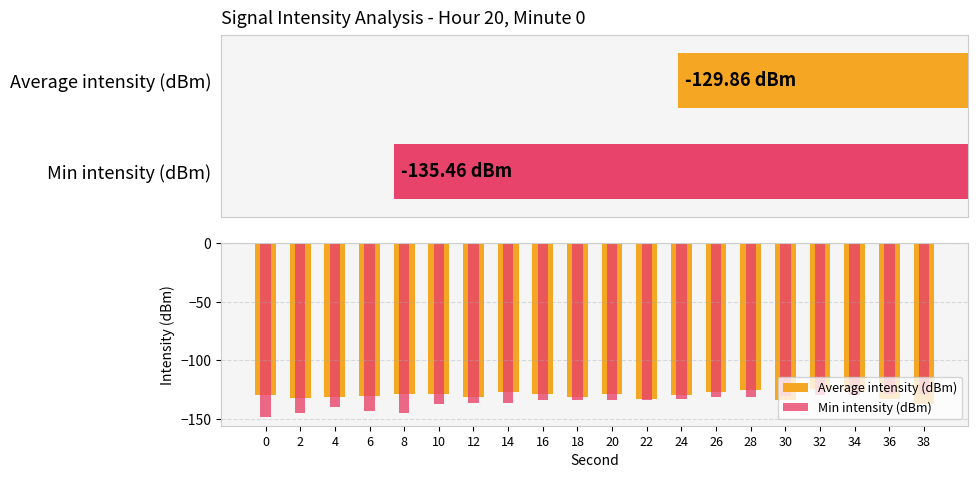

Where is Average intensity (dBm) nearest to the value -130?

6